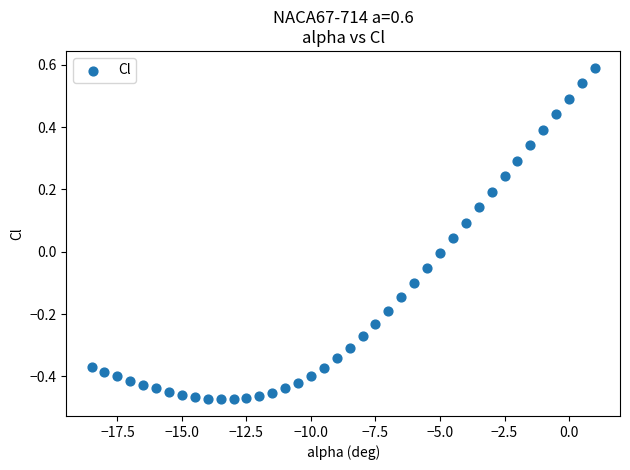

What is the range of X values (max minus min)?

19.5